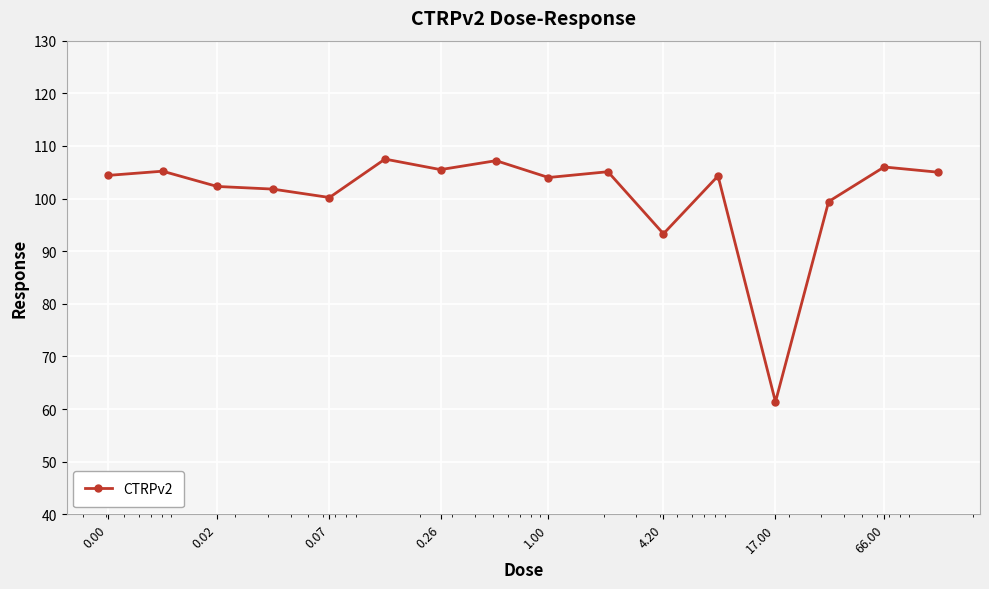

How many lines are shown in the chart?

1